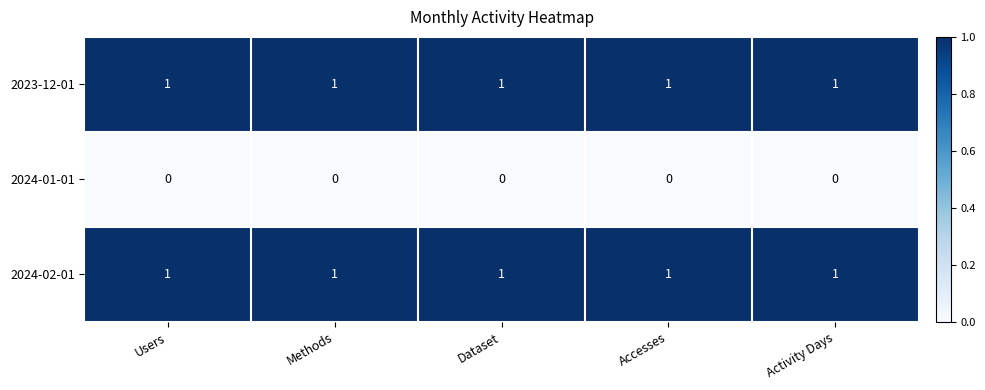

True or false: 2023-12-01 has a value of 1 at Accesses.

True